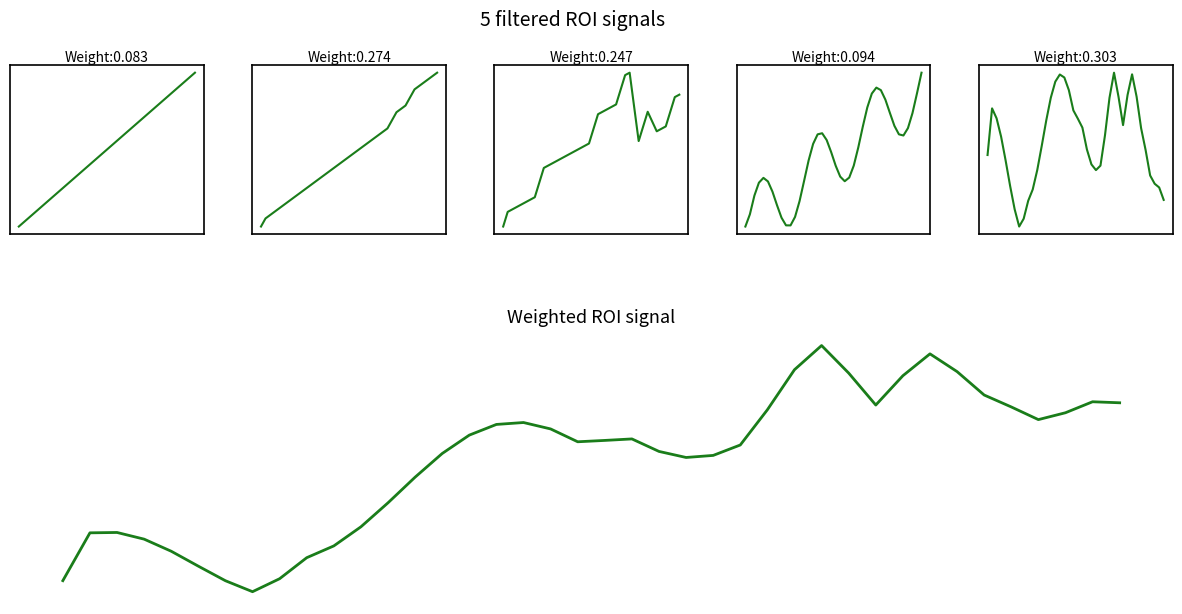

What is the sum of the Weighted ROI signal values at 11 and 28?

1.1